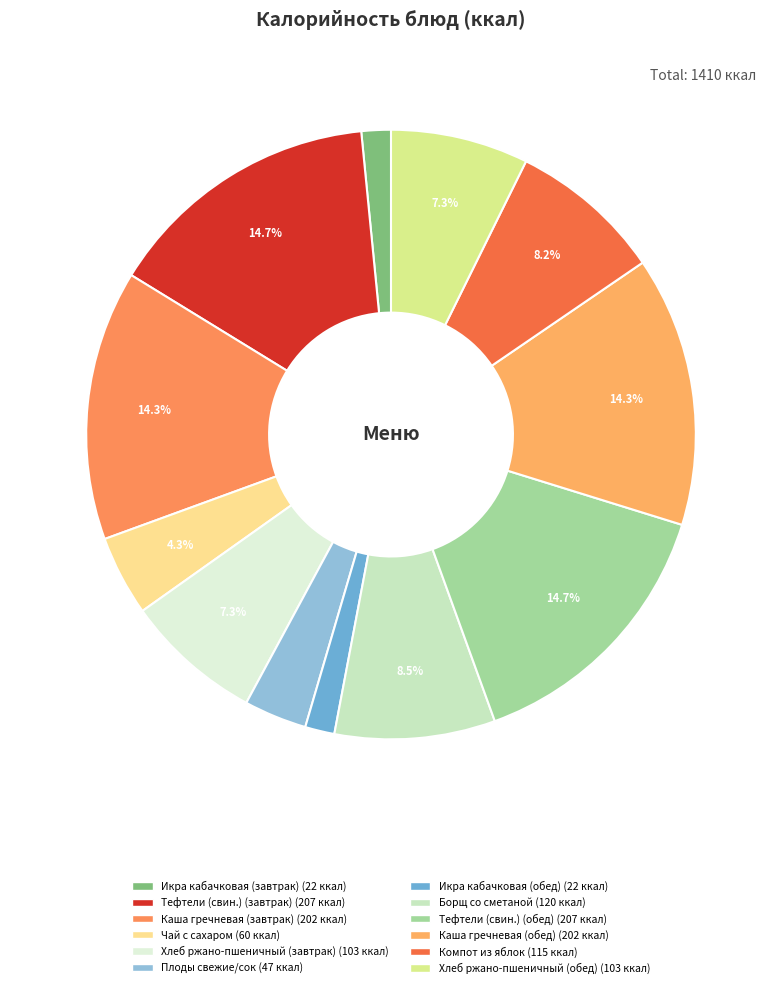

Count the number of slices in the pie.

12